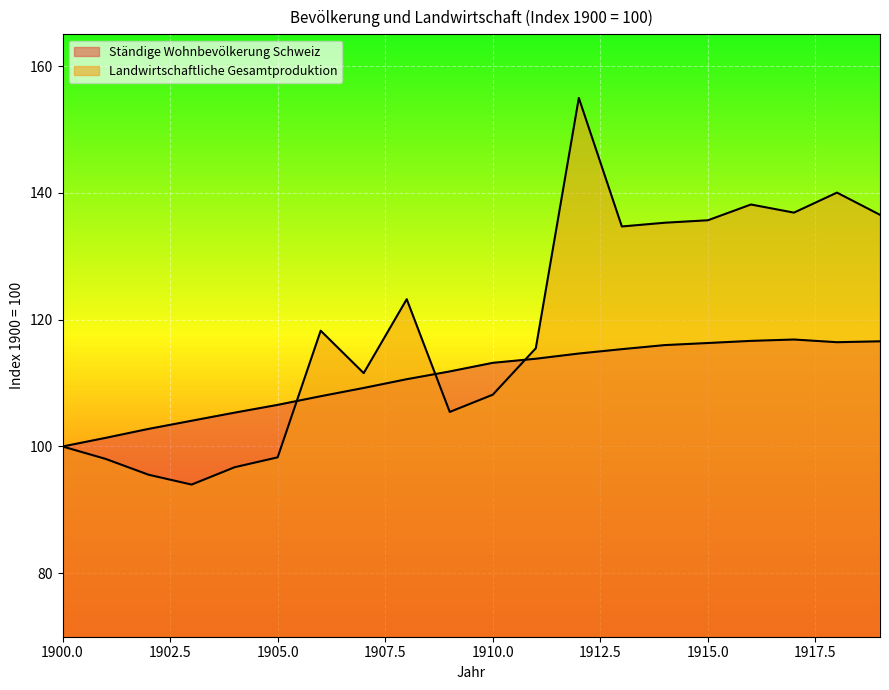

Rank the series by their average value, from highest to lowest.

Landwirtschaftliche Gesamtproduktion, Ständige Wohnbevölkerung Schweiz